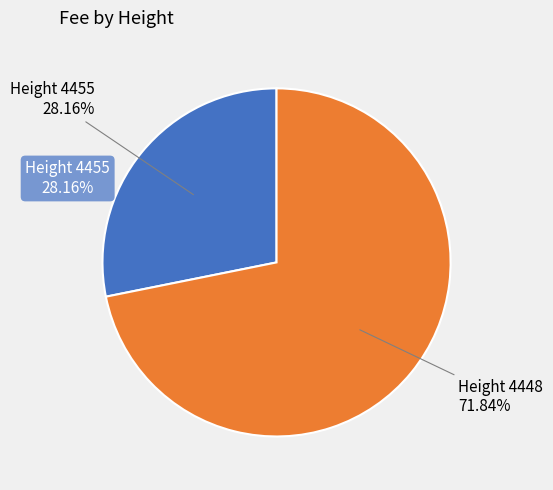

Between 4448 and 4455, which is larger?

4448